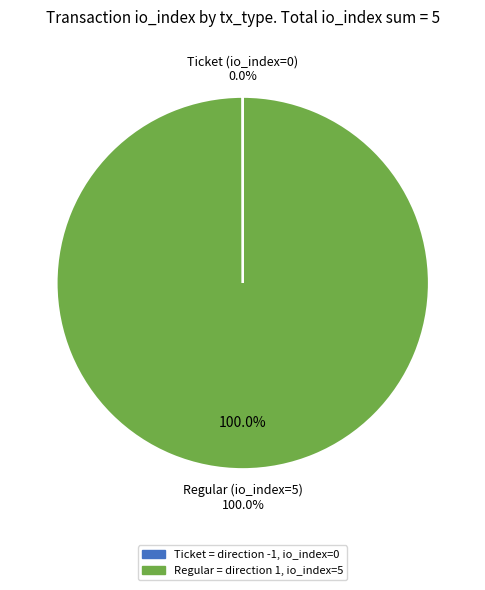

Between Ticket (io_index=0) and Regular (io_index=5), which is larger?

Regular (io_index=5)